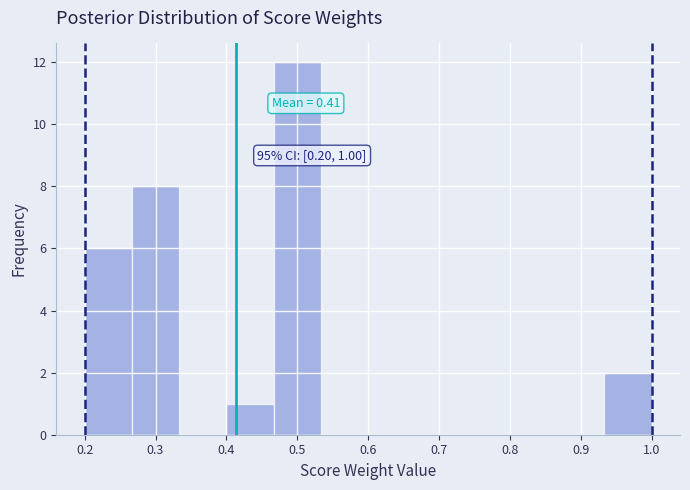

Which range on the x-axis has the tallest bar?

0.47 to 0.53